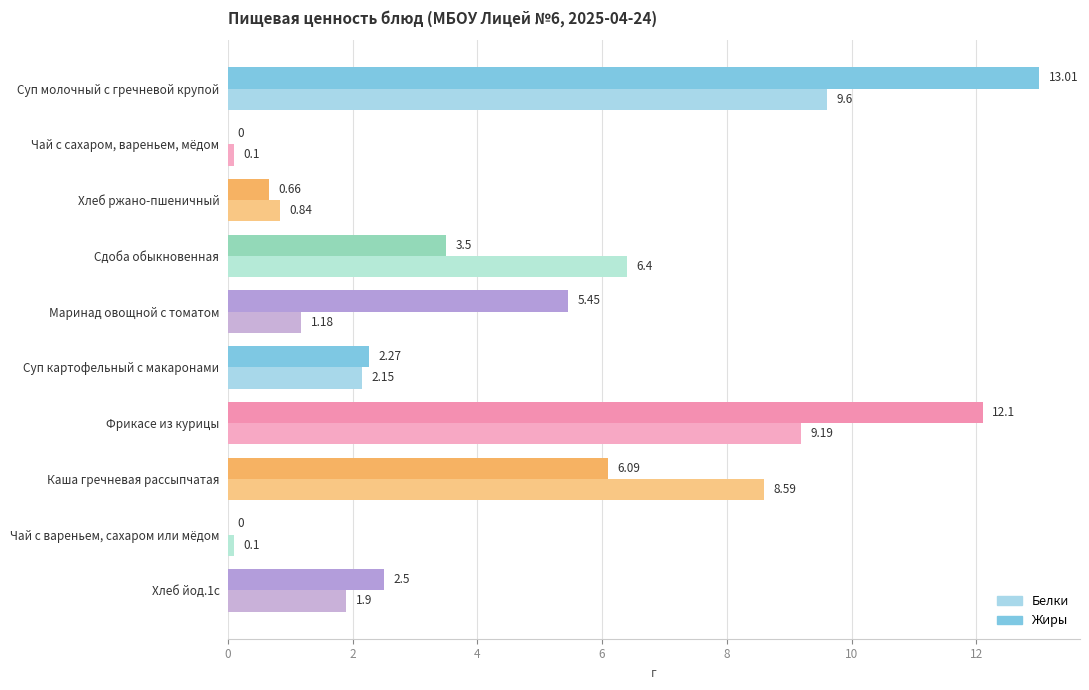

Where is Жиры nearest to the value 6?

Каша гречневая рассыпчатая